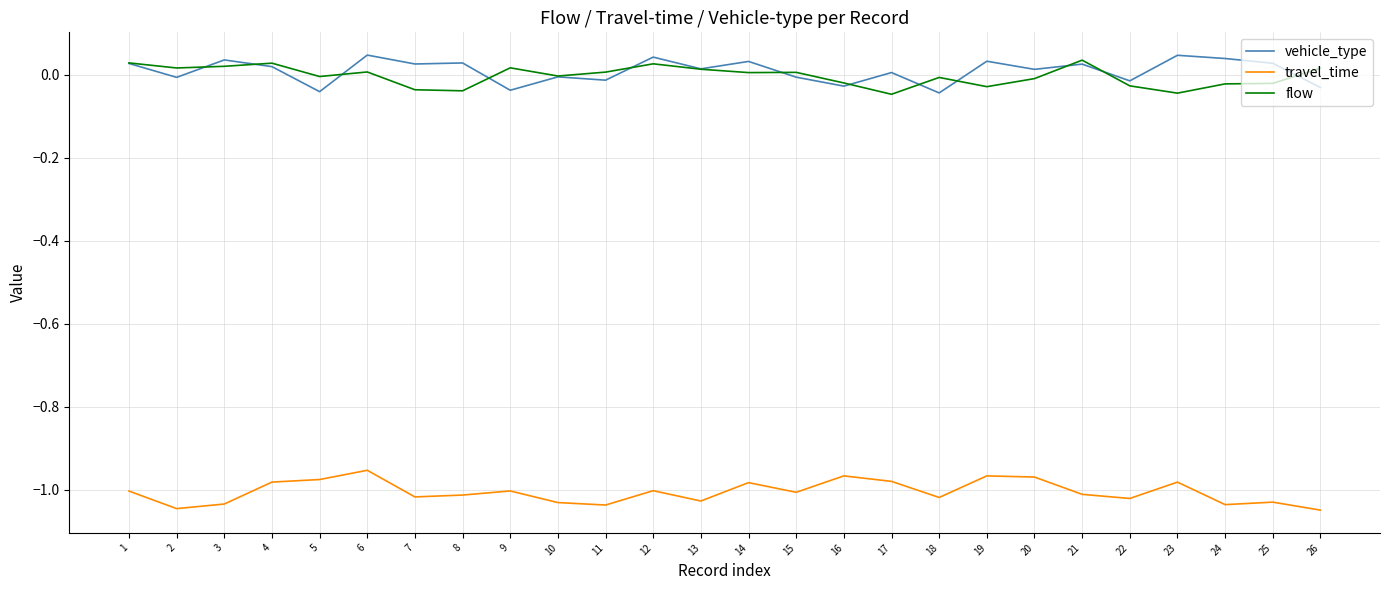

True or false: vehicle_type and flow cross at least once.

True